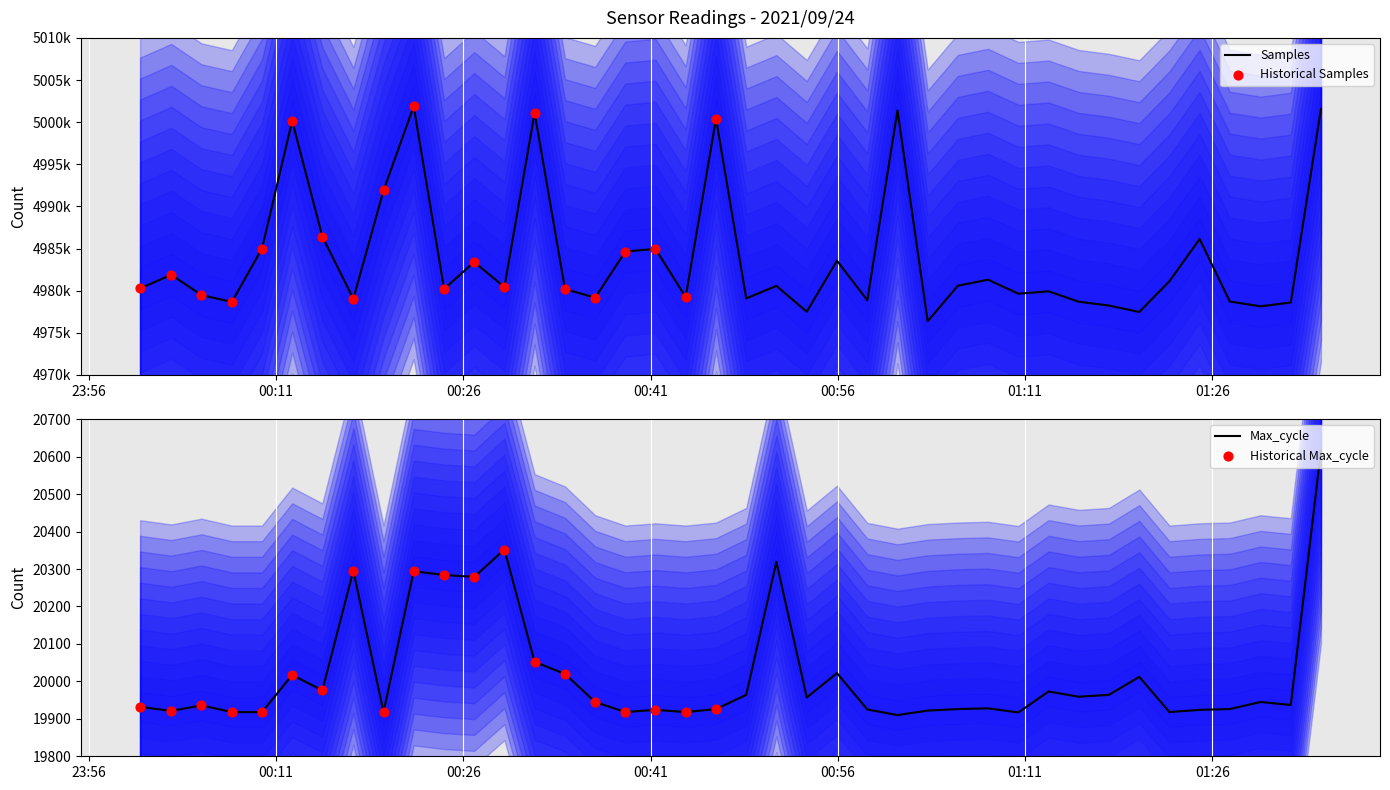

At how many categories does at least one series exceed 1753690?

40